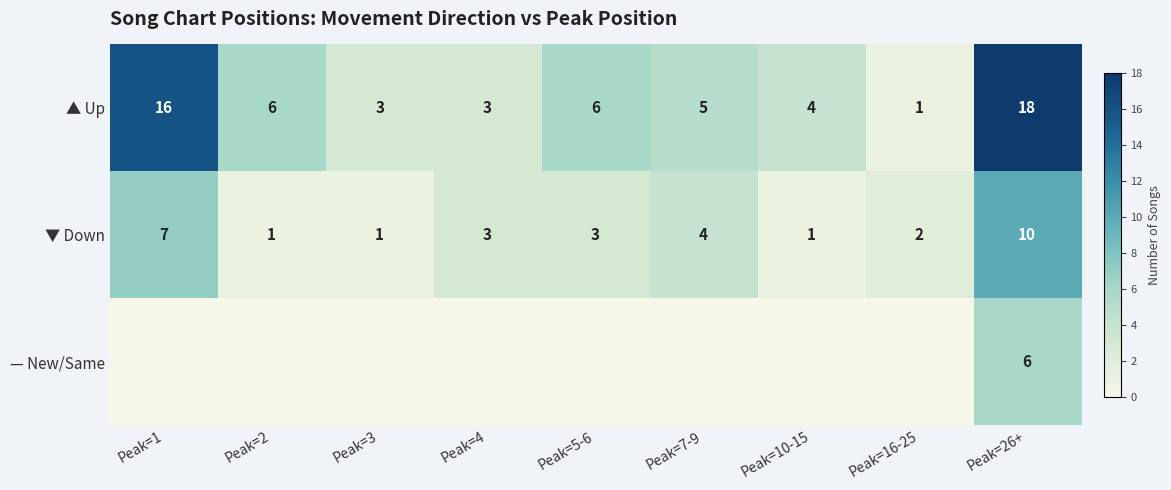

What is the highest value of the ▲ Up series?

18